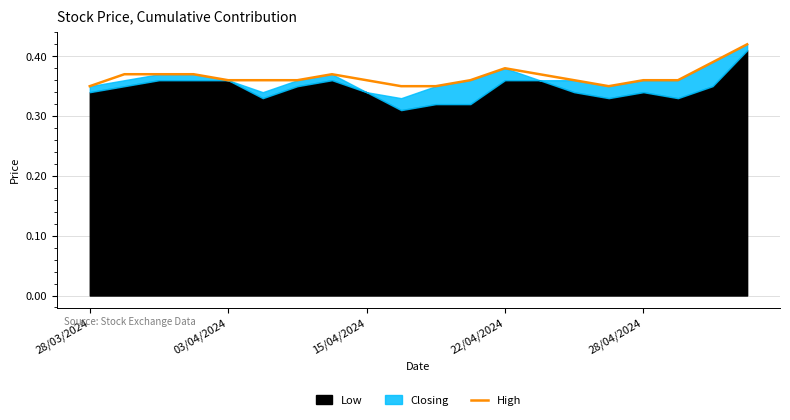

How many lines are shown in the chart?

1